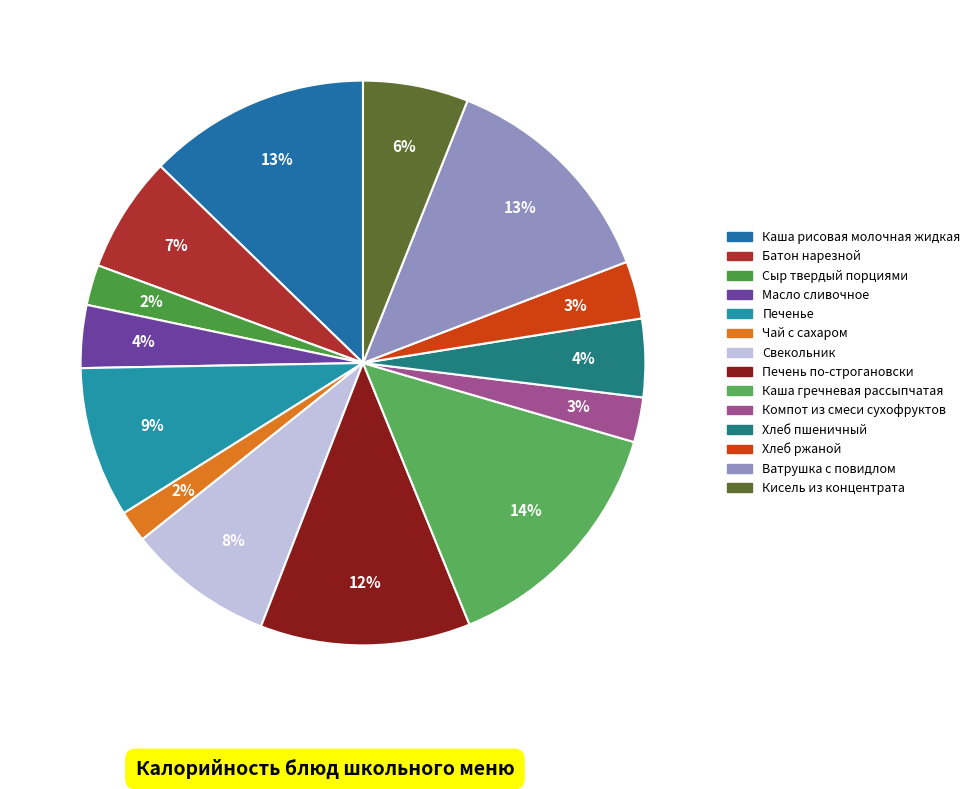

Do Ватрушка с повидлом and Батон нарезной together represent more than half of the pie?

No